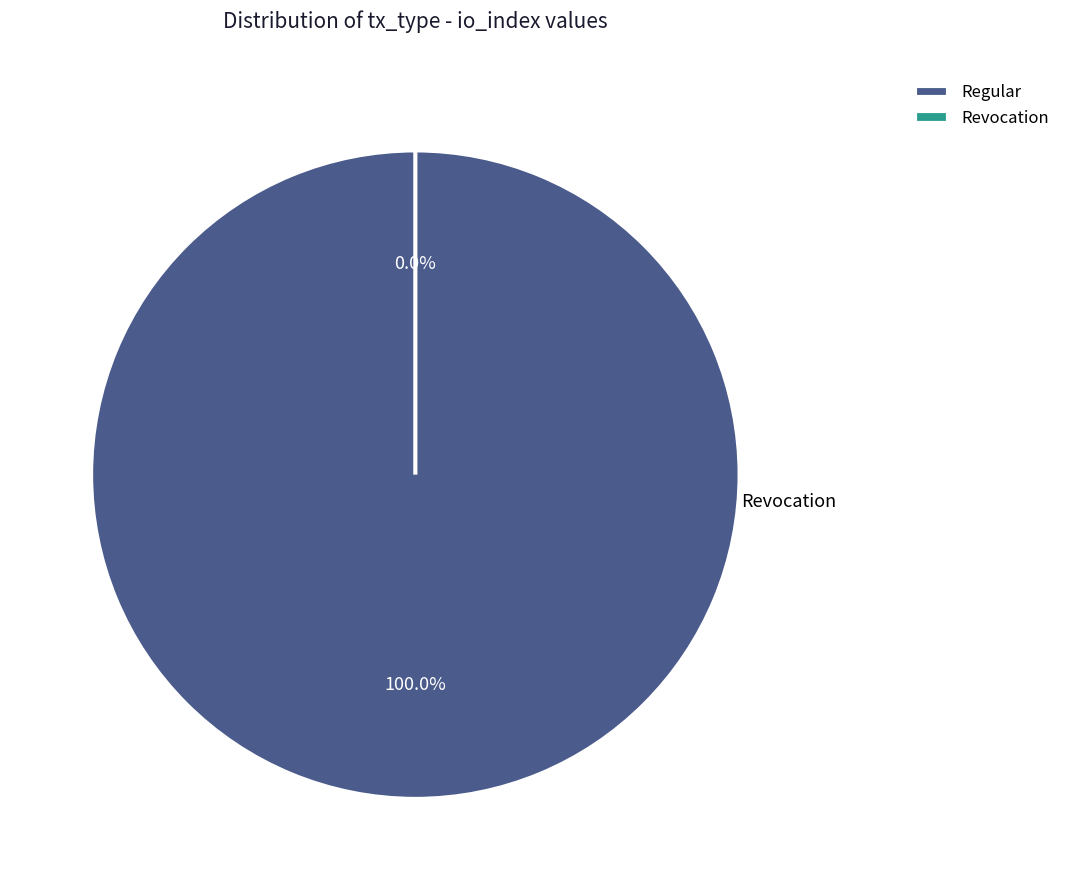

To the nearest percent, what is the combined percentage of Revocation and Regular?

100%